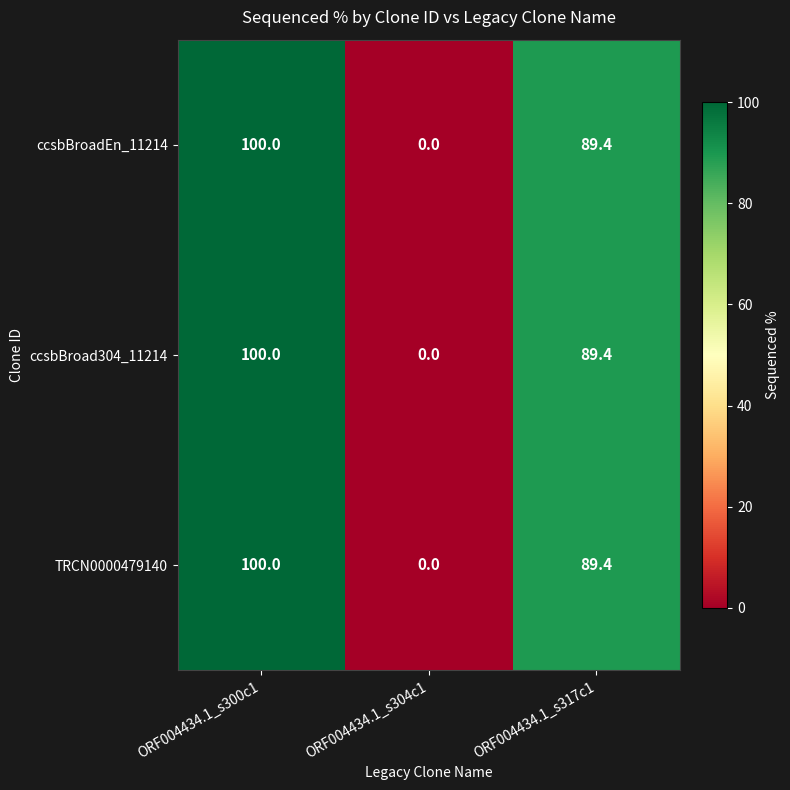

What is the sum of all ccsbBroad304_11214 values?

189.4